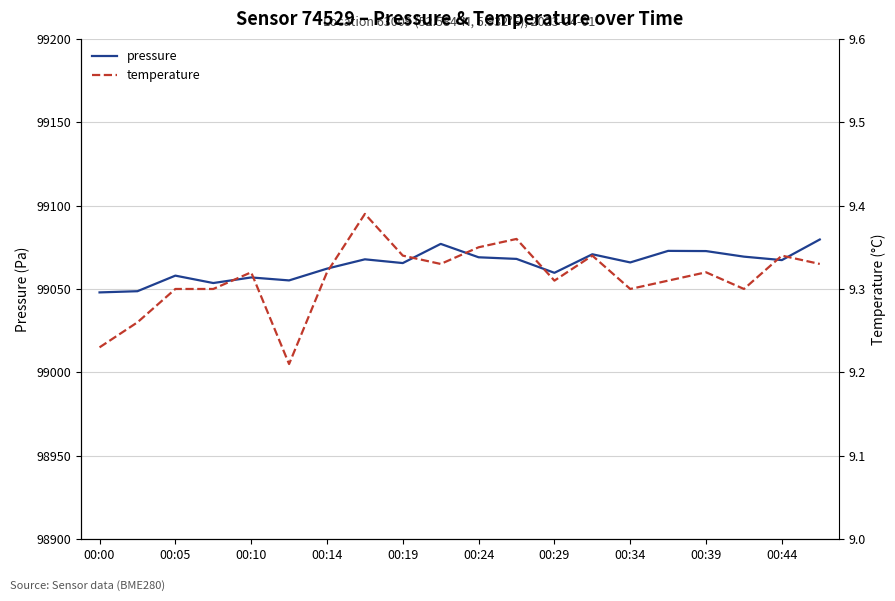

Reading right to left, extract all data points from this chart.

pressure: 99079.7	99067.3	99069.4	99072.7	99072.8	99065.9	99070.8	99059.7	99068.0	99069.0	99077.0	99065.5	99067.8	99062.2	99055.1	99056.9	99053.6	99058.0	99048.7	99047.9
temperature: 9.3	9.3	9.3	9.3	9.3	9.3	9.3	9.3	9.4	9.3	9.3	9.3	9.4	9.3	9.2	9.3	9.3	9.3	9.3	9.2